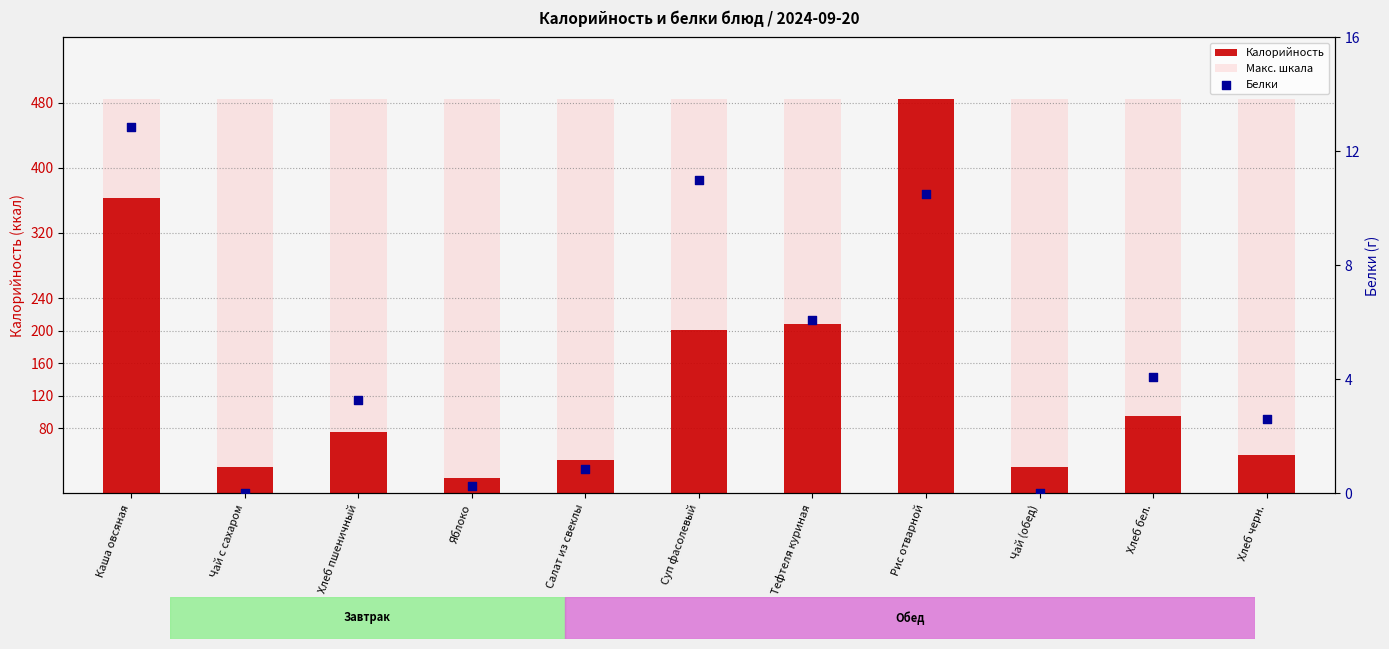

At which category is the sum across all series the highest?

Рис отварной